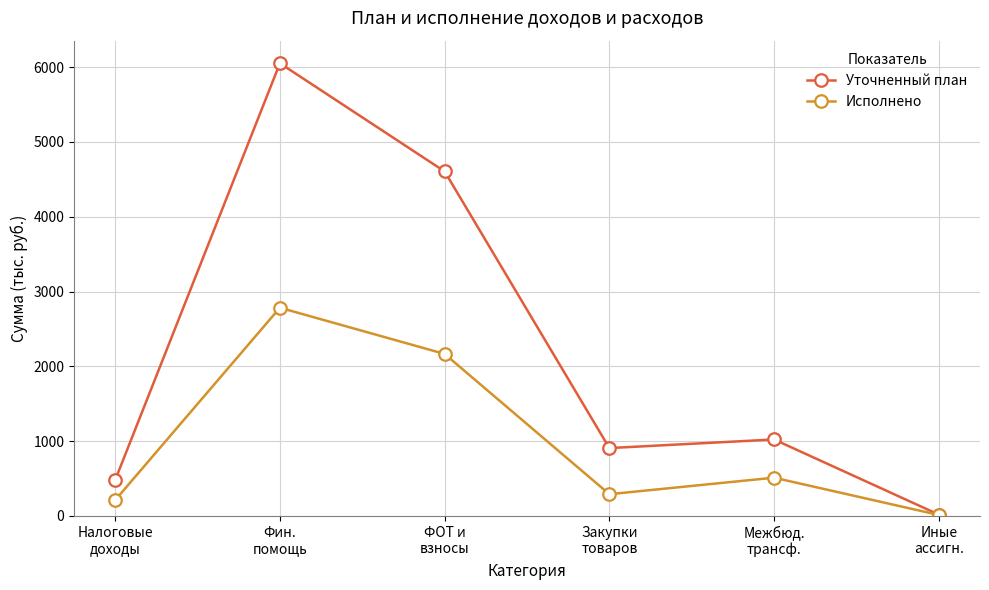

Where is Уточненный план nearest to the value 3034?

ФОТ и
взносы